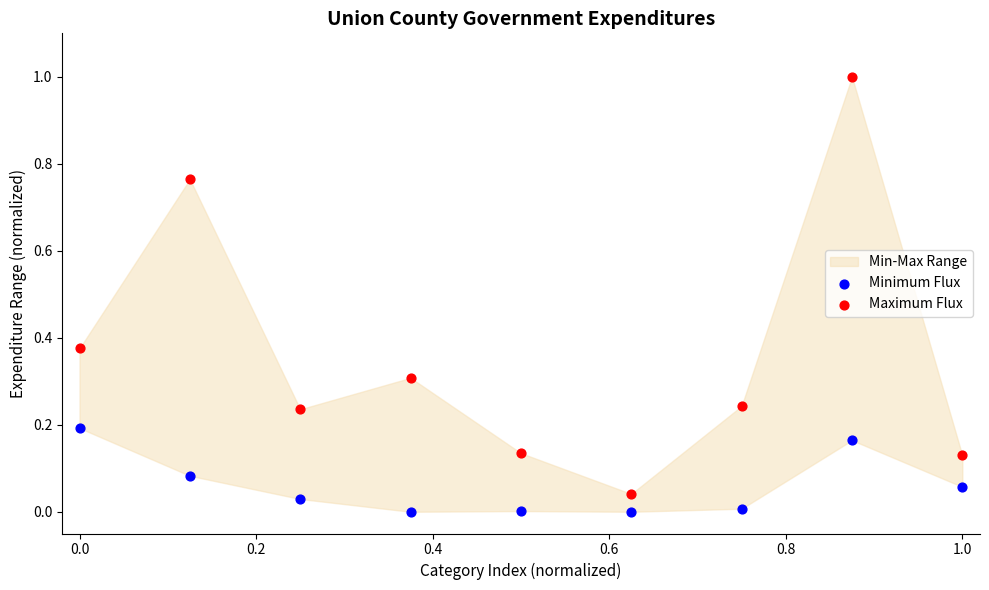

Across all data points, what is the range of Y values (max minus min)?

1.0